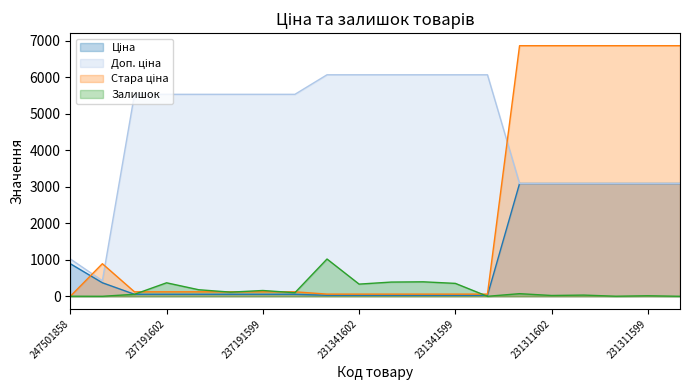

Reading right to left, what are all the values shown in this chart?

Ціна: 231311598=3091.2	231311599=3091.2	231311600=3091.2	231311601=3091.2	231311602=3091.2	231311603=3091.2	231341598=27.0	231341599=27.0	231341600=27.0	231341601=27.0	231341602=27.0	231341603=27.0	237191598=55.4	237191599=55.4	237191600=55.4	237191601=55.4	237191602=55.4	237191603=55.4	247501844=371.3	247501858=893.3
Доп. ціна: 231311598=3091.0	231311599=3091.0	231311600=3091.0	231311601=3091.0	231311602=3091.0	231311603=3091.0	231341598=6072.0	231341599=6072.0	231341600=6072.0	231341601=6072.0	231341602=6072.0	231341603=6072.0	237191598=5536.0	237191599=5536.0	237191600=5536.0	237191601=5536.0	237191602=5536.0	237191603=5536.0	247501844=426.0	247501858=1023.7
Стара ціна: 231311598=6869.4	231311599=6869.4	231311600=6869.4	231311601=6869.4	231311602=6869.4	231311603=6869.4	231341598=60.0	231341599=60.0	231341600=60.0	231341601=60.0	231341602=60.0	231341603=60.0	237191598=123.0	237191599=123.0	237191600=123.0	237191601=123.0	237191602=123.0	237191603=123.0	247501844=893.3	247501858=0.0
Залишок: 231311598=0.0	231311599=15.0	231311600=2.0	231311601=33.0	231311602=22.0	231311603=72.0	231341598=0.0	231341599=354.0	231341600=397.0	231341601=390.0	231341602=334.0	231341603=1022.0	237191598=98.0	237191599=159.0	237191600=114.0	237191601=180.0	237191602=370.0	237191603=55.0	247501844=0.0	247501858=2.0